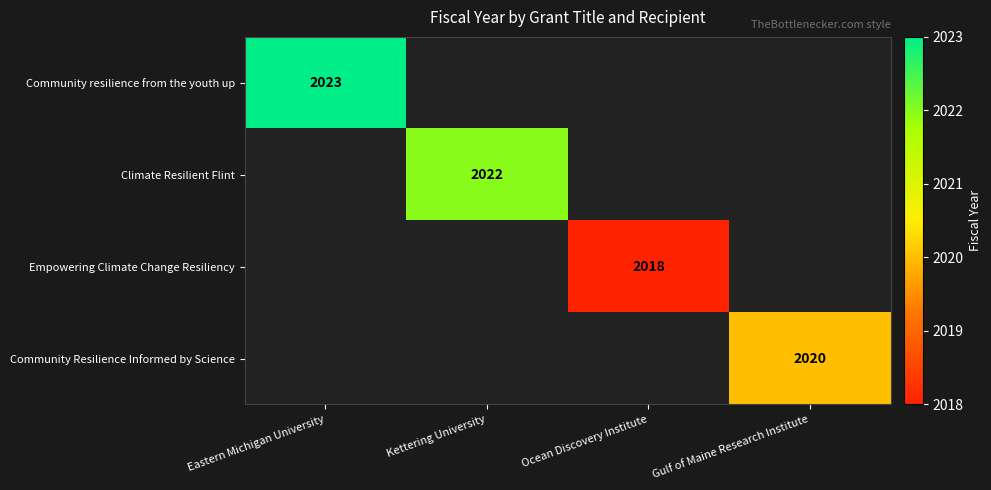

The Community Resilience Informed by Science series shows 2020 at Gulf of Maine Research Institute. True or false?

True